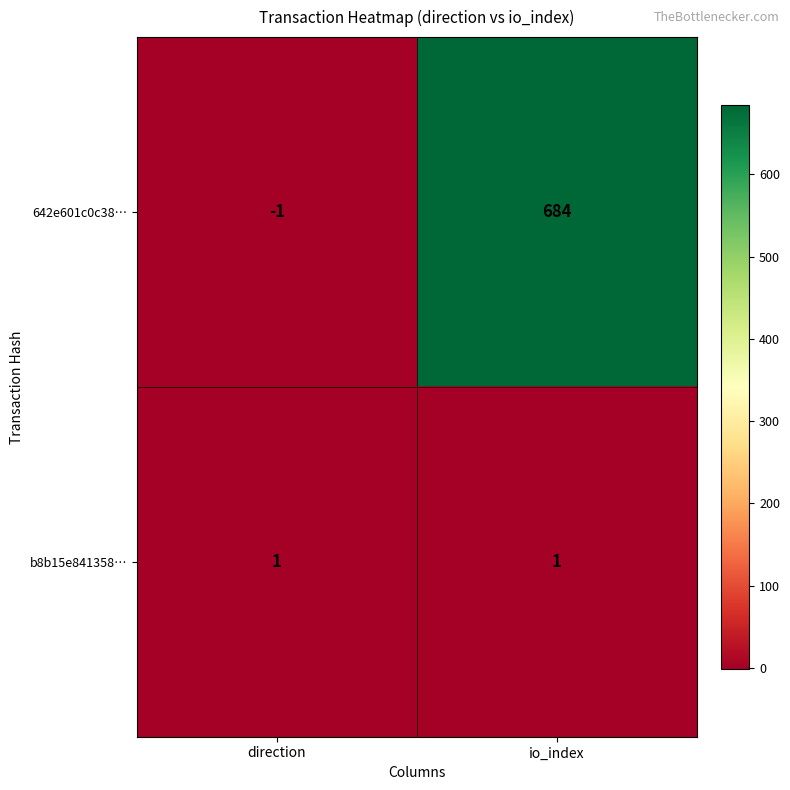

Rank the series at direction from highest to lowest value.

b8b15e841358…, 642e601c0c38…